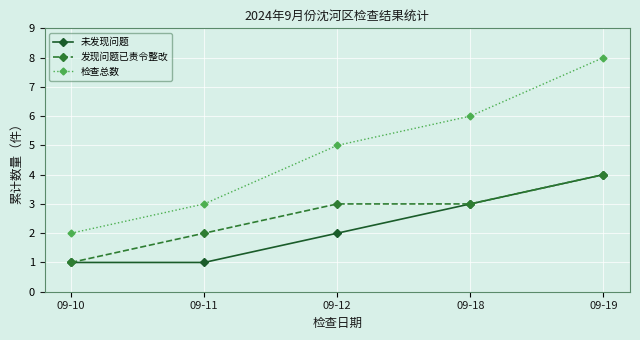

Which series has the largest total across all categories?

检查总数